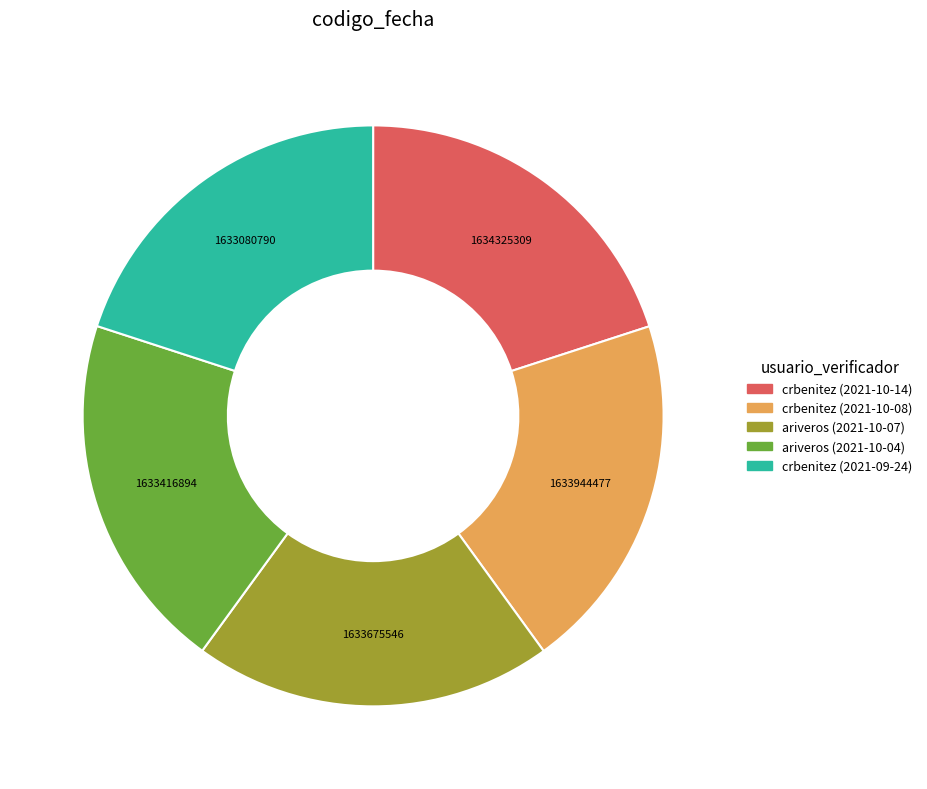

Is it true that crbenitez (2021-09-24) is 28% of the pie?

False